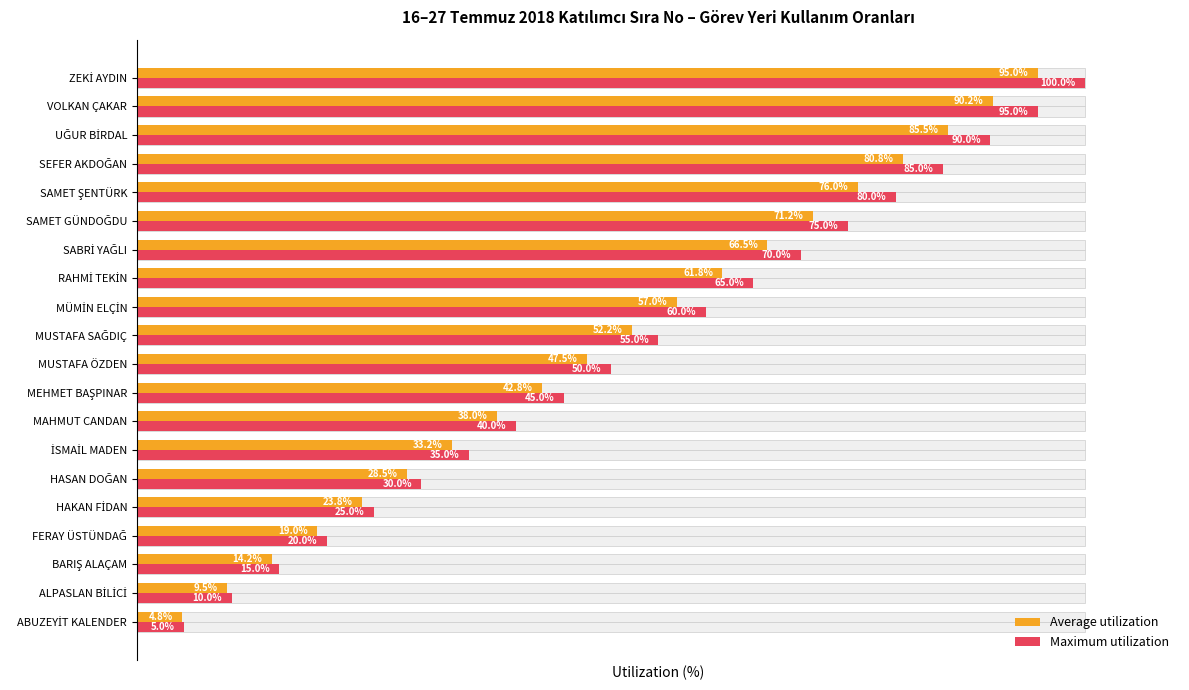

At how many categories does at least one series exceed 80?

4